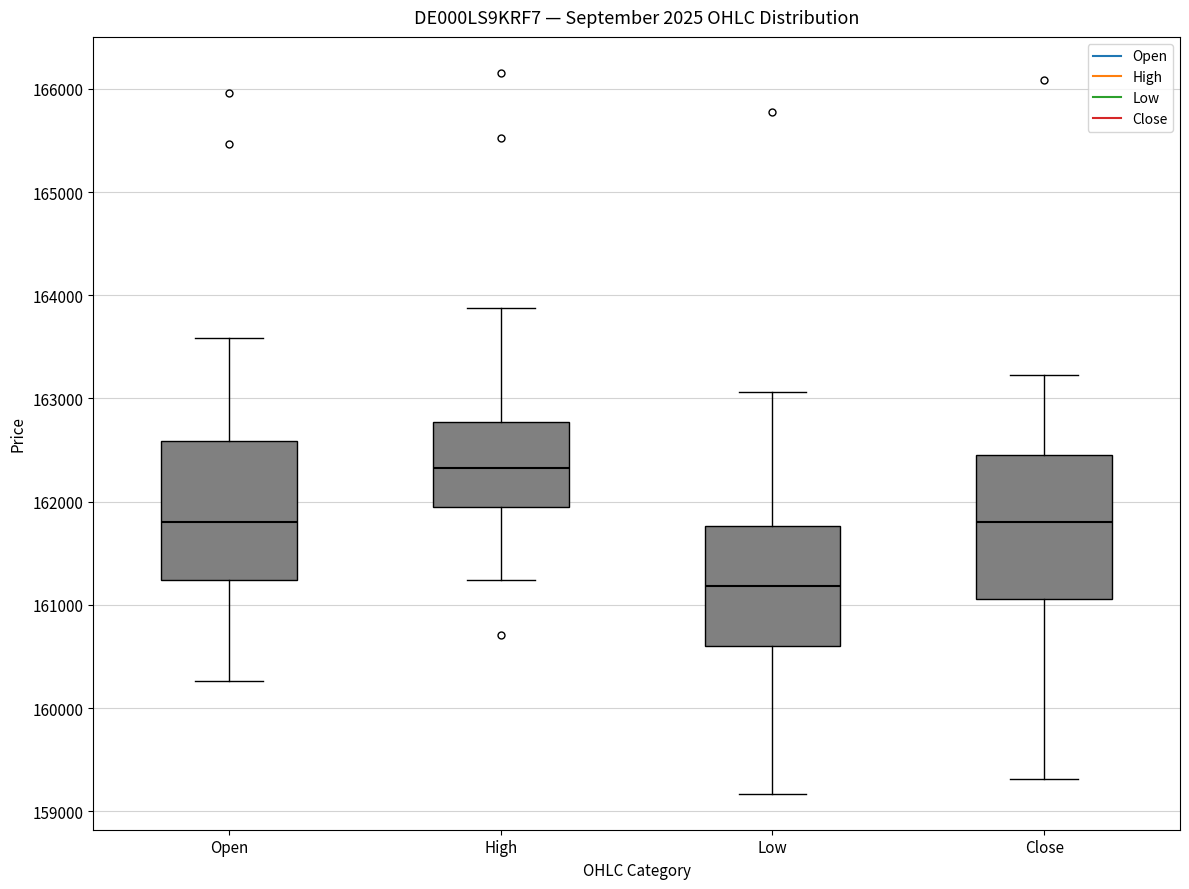

Reading left to right, read every box against the y-axis: the position of its median line, the range the box covers, and the ends of its whiskers. The values are not printed on the chart, so give them approximately, as read against the axis.

Open: median 161800, box 161200 to 162600, whiskers 160300 to 163600
High: median 162300, box 162000 to 162800, whiskers 161200 to 163900
Low: median 161200, box 160600 to 161800, whiskers 159200 to 163100
Close: median 161800, box 161100 to 162500, whiskers 159300 to 163200